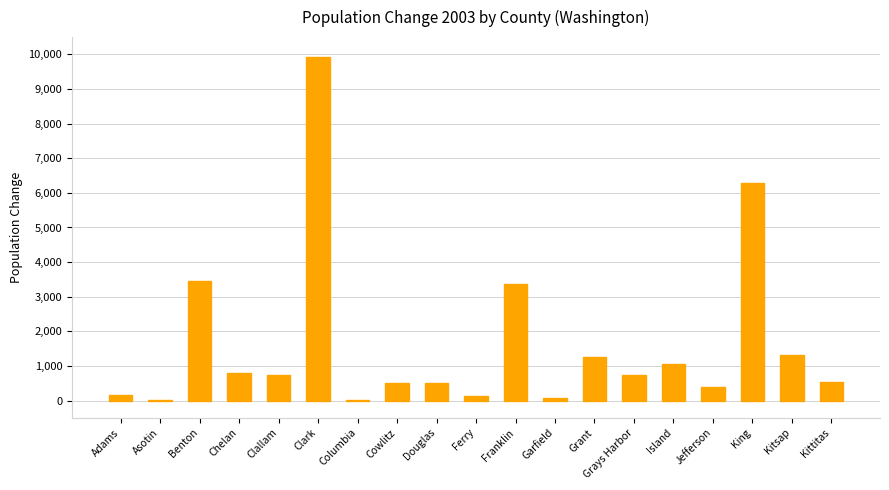

Is it true that the value at Ferry is 132?

True